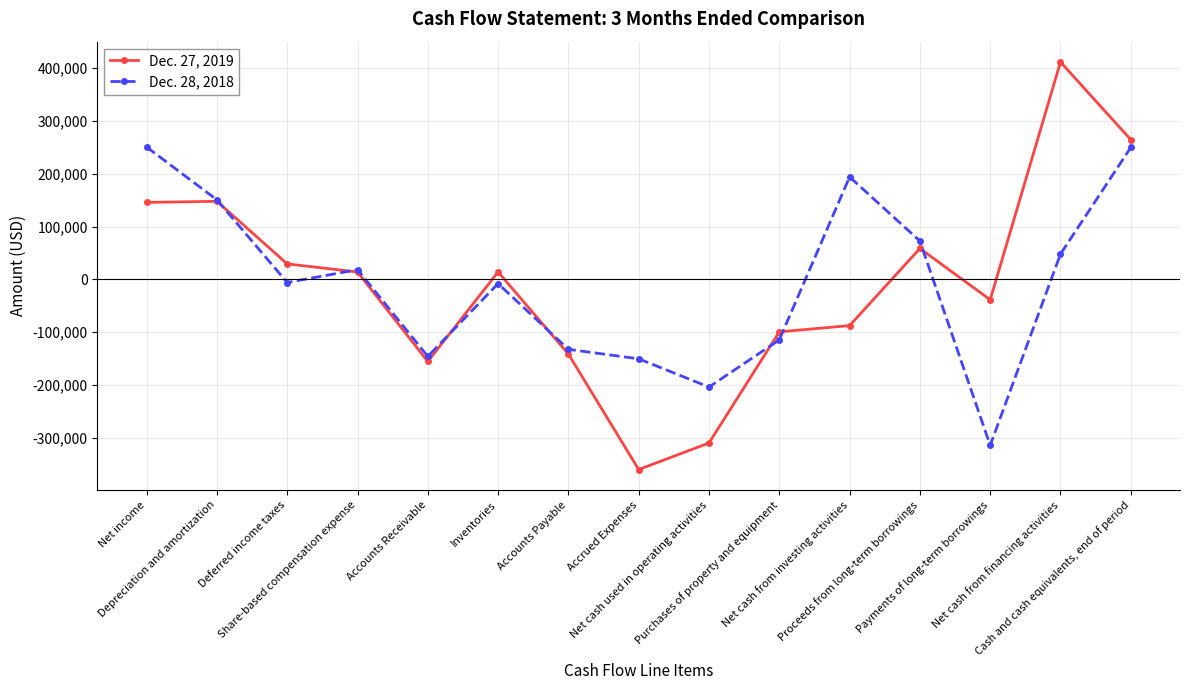

What are all the series names shown in the legend?

Dec. 27, 2019, Dec. 28, 2018